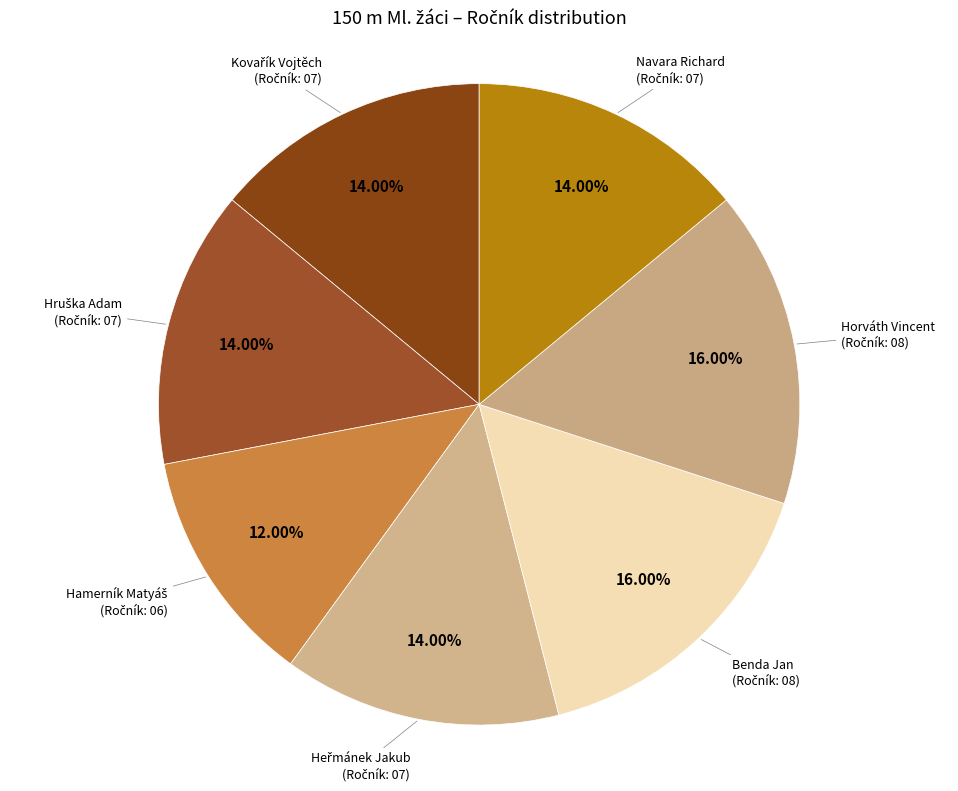

Does any single category account for the majority?

No